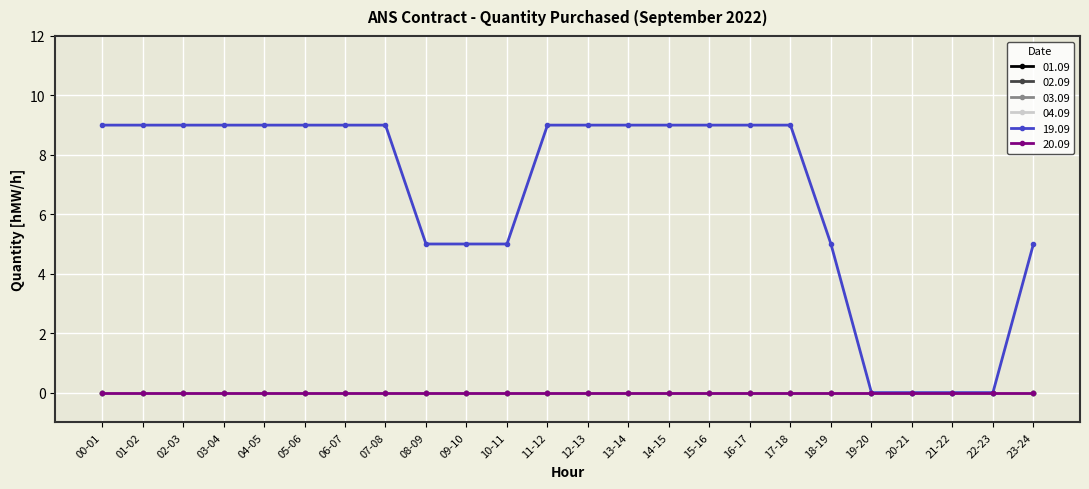

Is this an area chart (filled region under the line)?

No